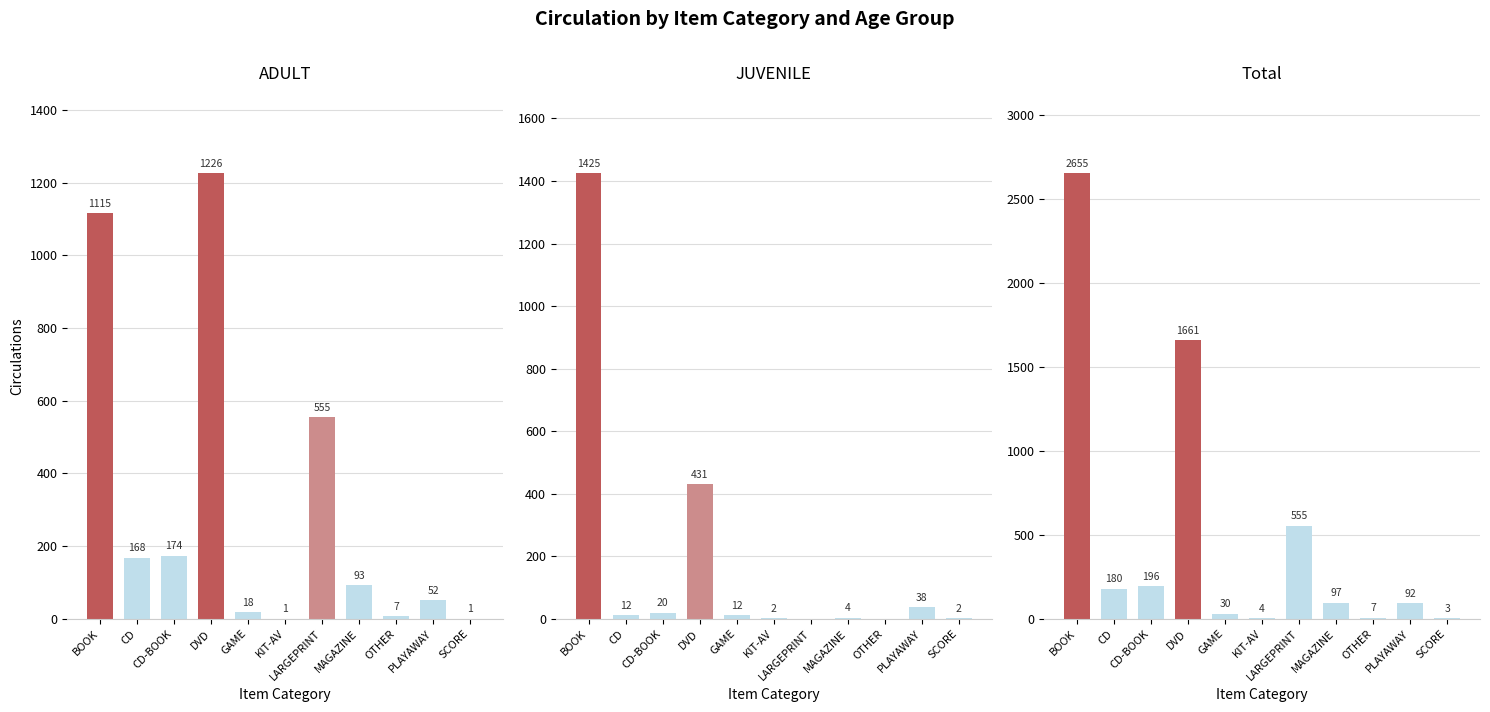

Is the value of JUVENILE at GAME greater than the value of ADULT at GAME?

No